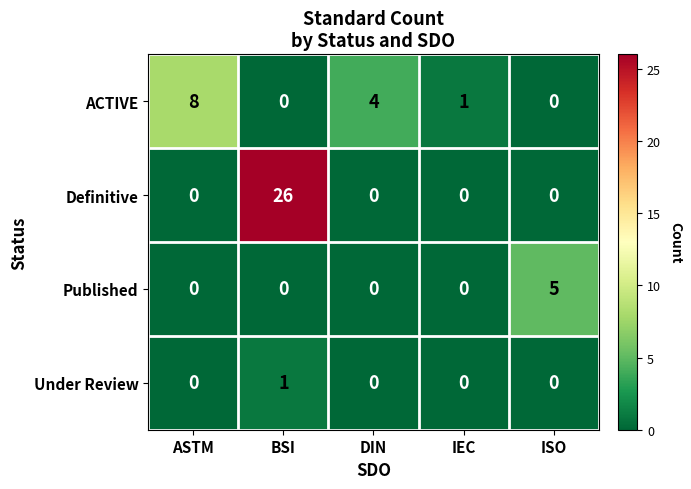

The Published series shows 0 at IEC. True or false?

True